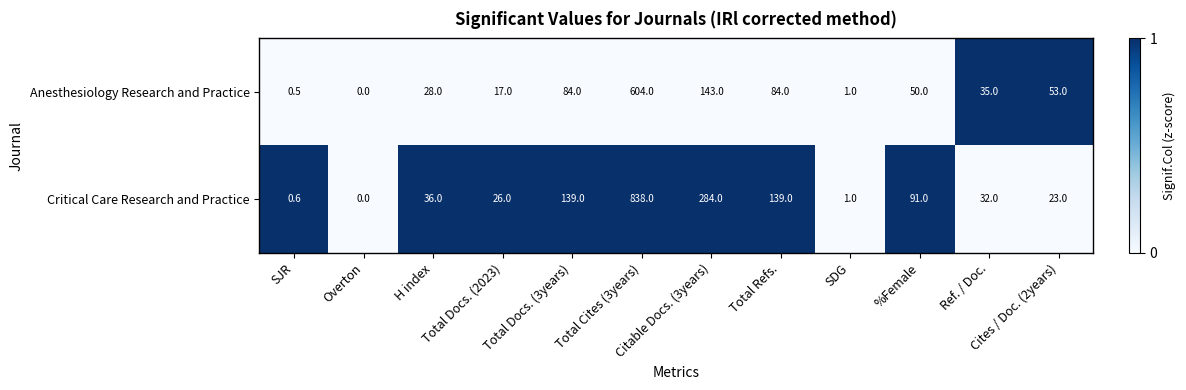

Which series changed the most between Citable Docs. (3years) and Total Refs.?

Critical Care Research and Practice